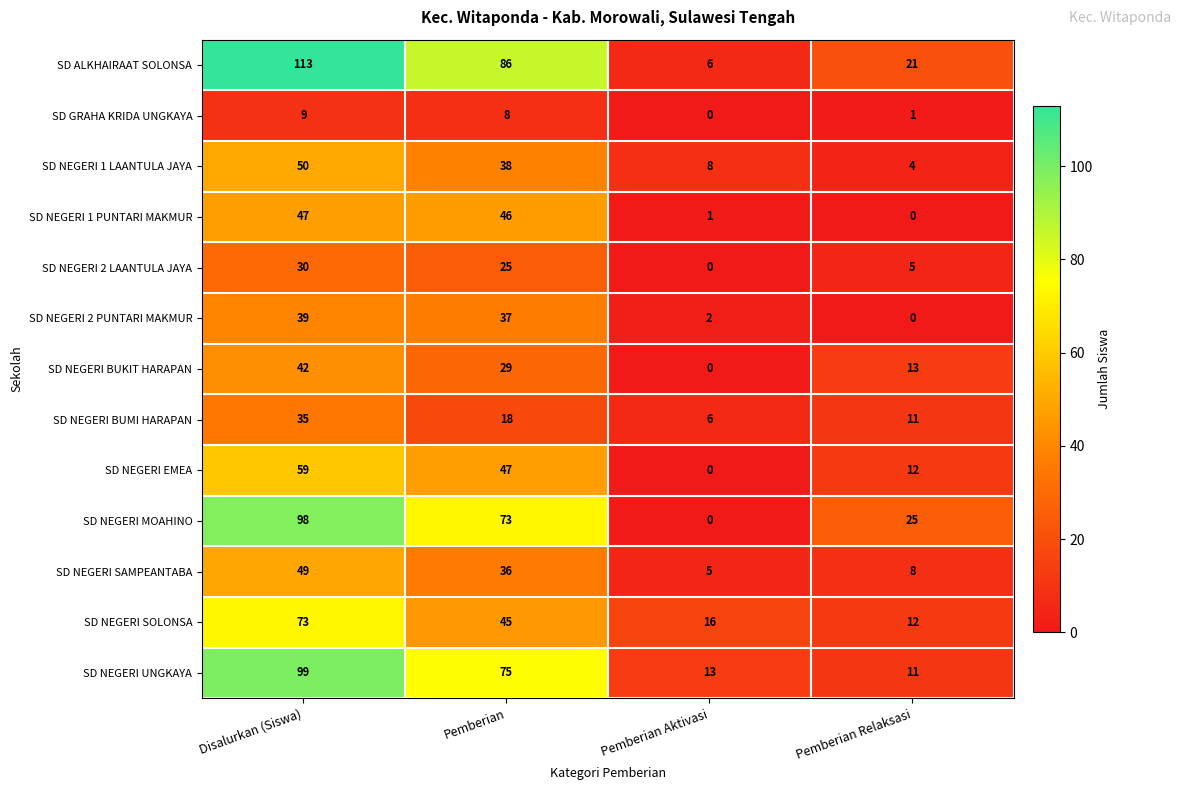

At Pemberian, list the series in order from largest to smallest.

SD ALKHAIRAAT SOLONSA, SD NEGERI UNGKAYA, SD NEGERI MOAHINO, SD NEGERI EMEA, SD NEGERI 1 PUNTARI MAKMUR, SD NEGERI SOLONSA, SD NEGERI 1 LAANTULA JAYA, SD NEGERI 2 PUNTARI MAKMUR, SD NEGERI SAMPEANTABA, SD NEGERI BUKIT HARAPAN, SD NEGERI 2 LAANTULA JAYA, SD NEGERI BUMI HARAPAN, SD GRAHA KRIDA UNGKAYA